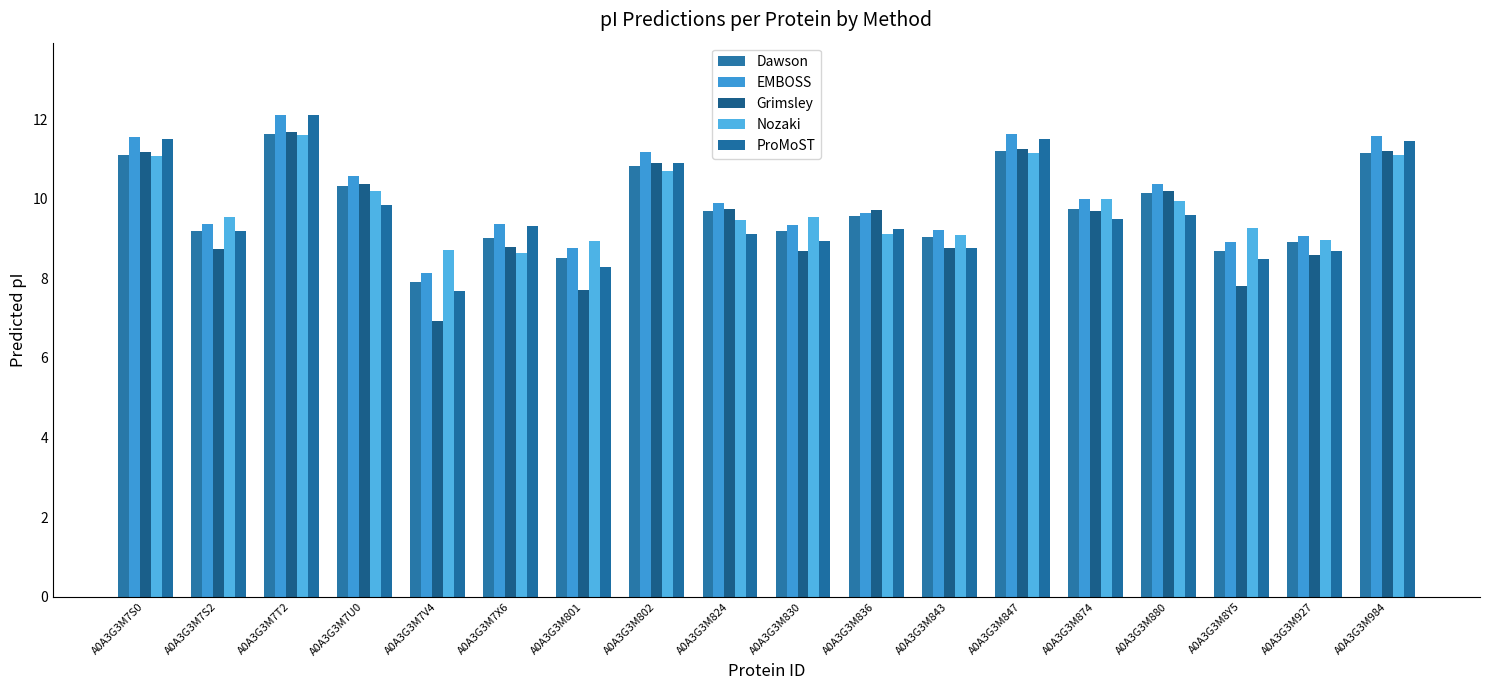

The Nozaki series shows 15.2 at A0A3G3M7S2. True or false?

False